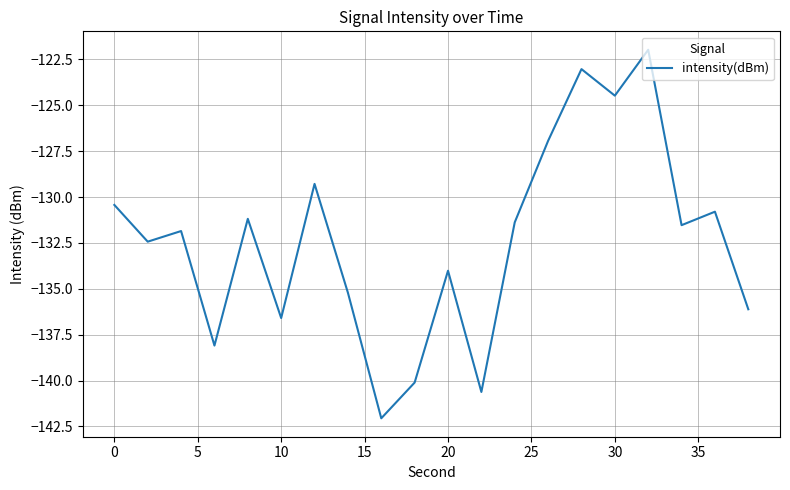

What is the maximum value shown in the chart?

-122.0